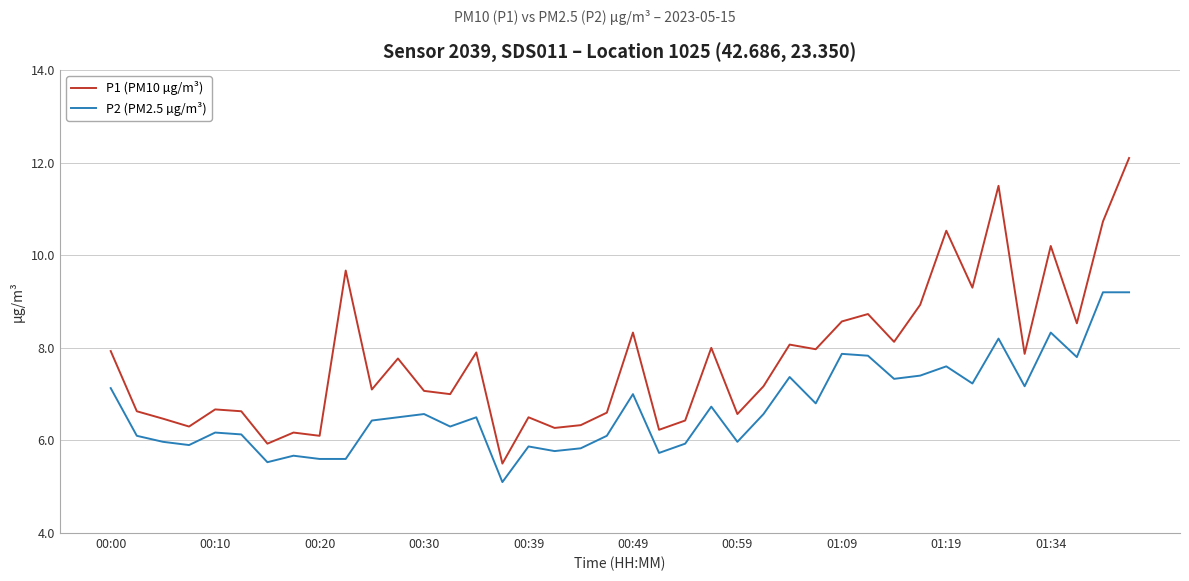

List the series in order of their overall mean, highest first.

P1 (PM10 µg/m³), P2 (PM2.5 µg/m³)